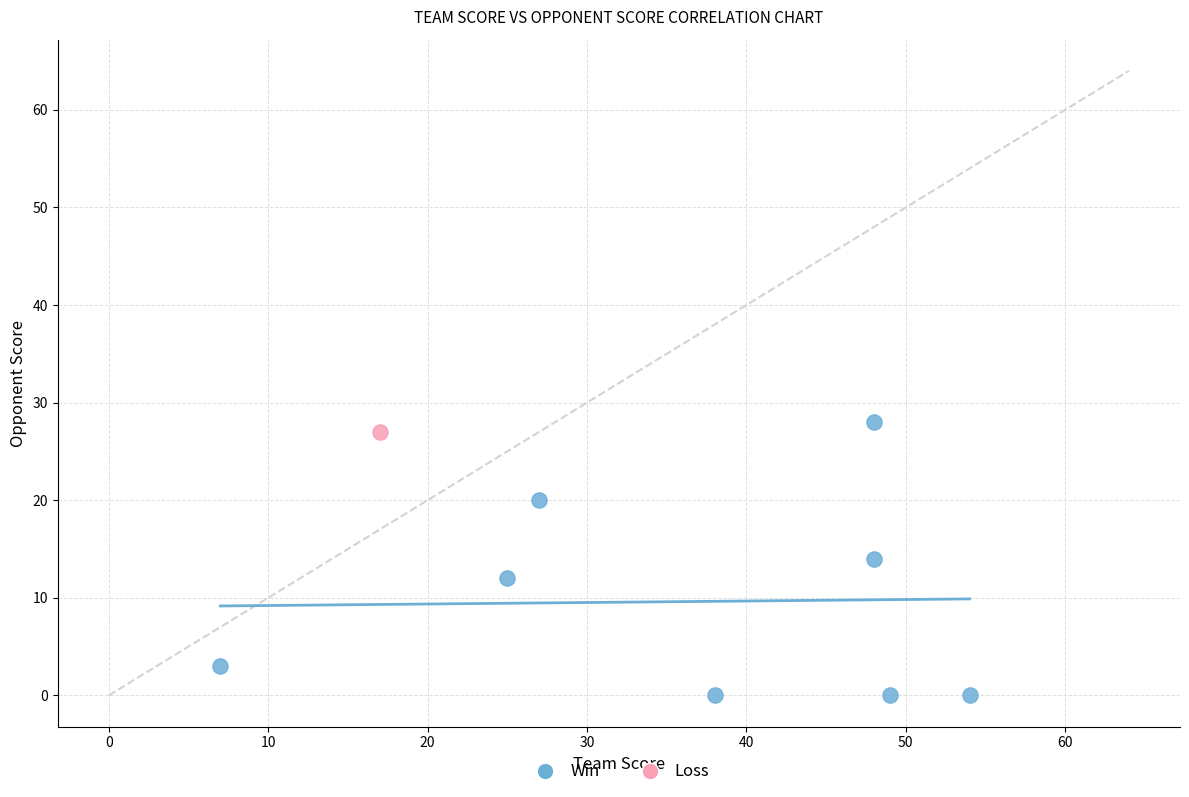

What are all the series names shown in the legend?

Win, Loss